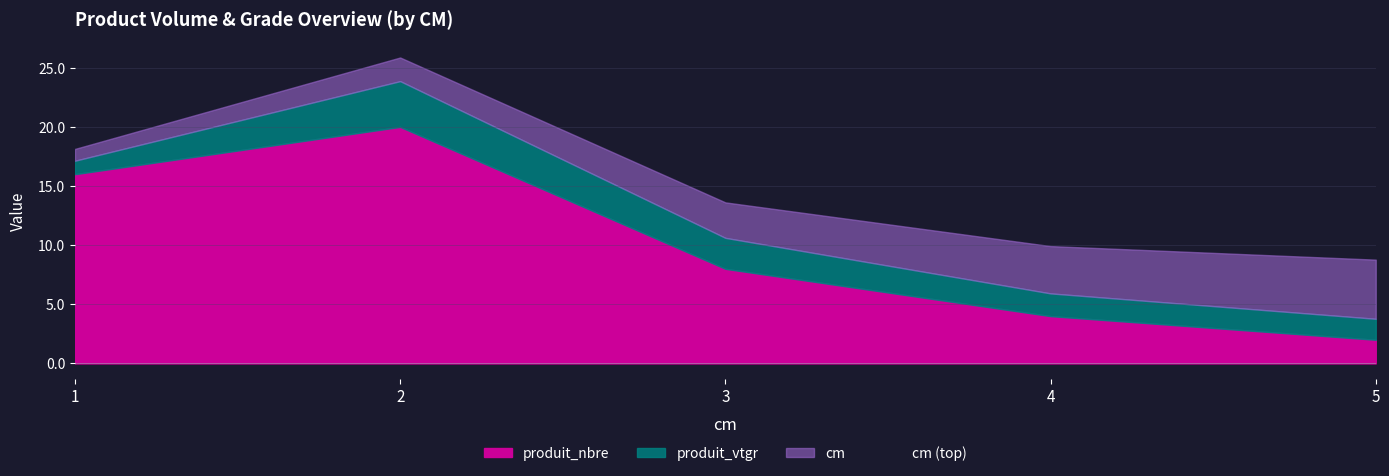

Reading left to right, extract all data points from this chart.

1=18.1	2=25.9	3=13.6	4=9.9	5=8.8